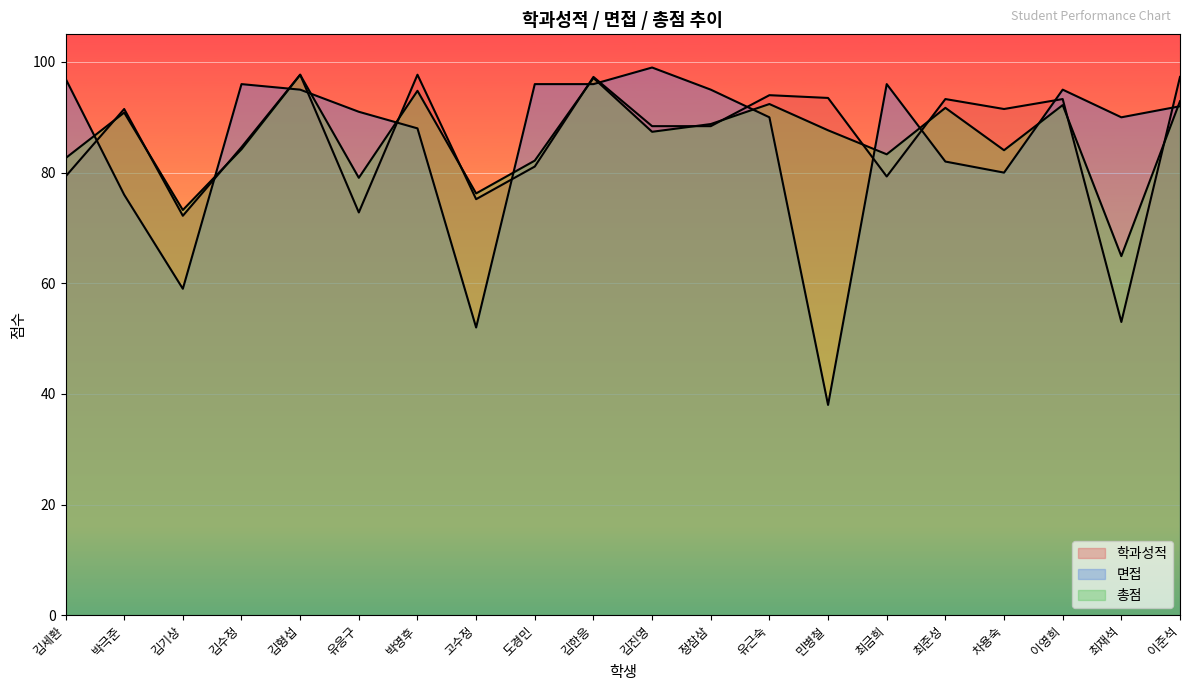

Between 김세환 and 민병철, which is larger?

민병철